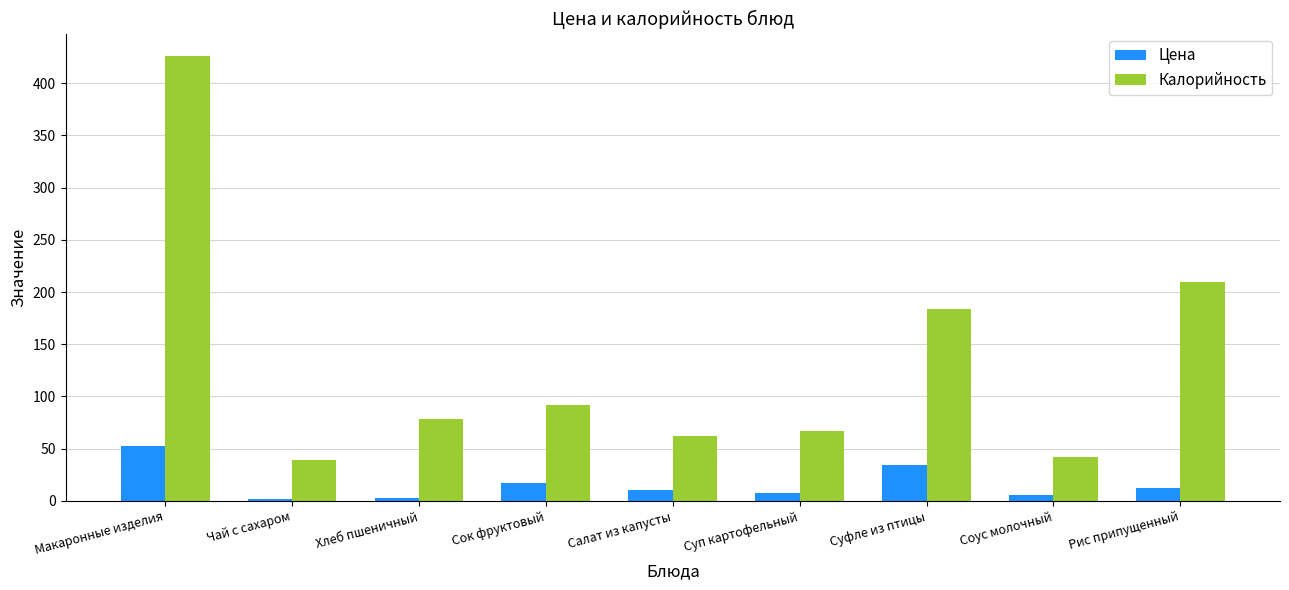

Between Сок фруктовый and Рис припущенный, which series saw the biggest shift?

Калорийность